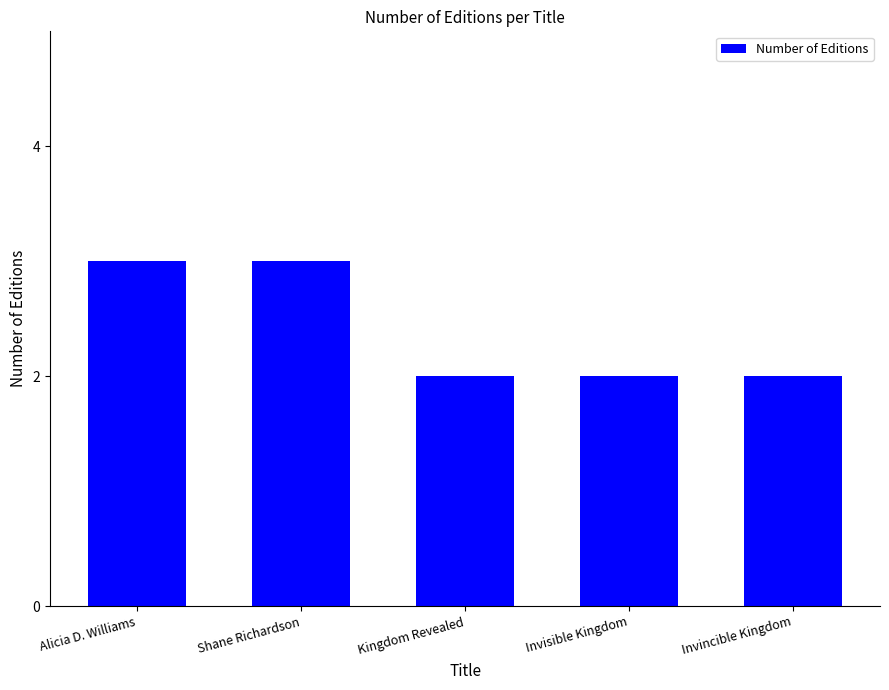

How many values are between 2 and 3?

5